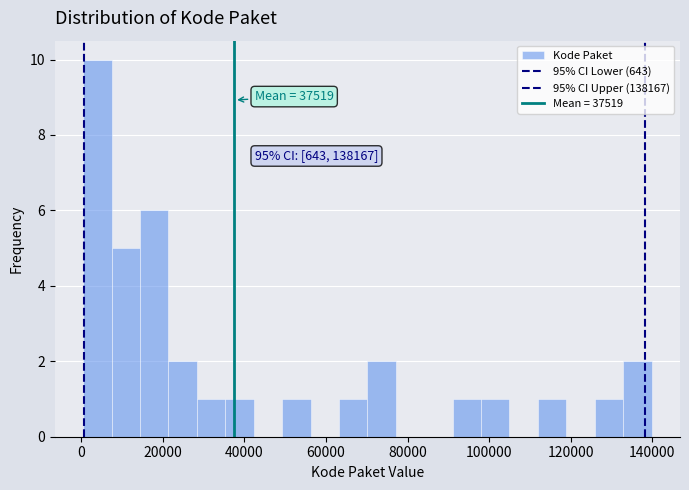

Read against the x-axis, roughly where is the centre of the tallest bar?

4000